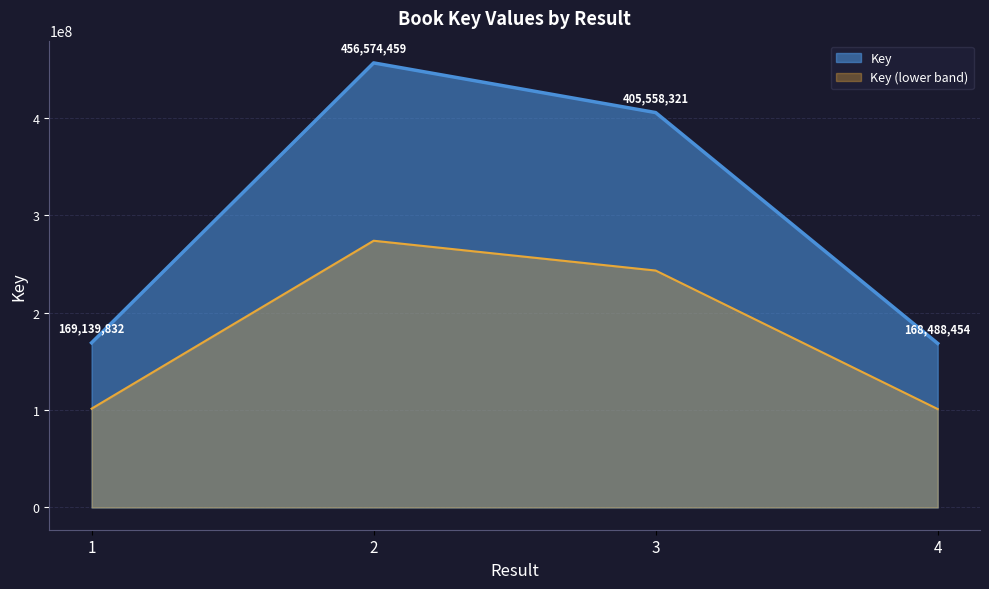

The value of Key (lower band) at 4 is 101093072.4. True or false?

True